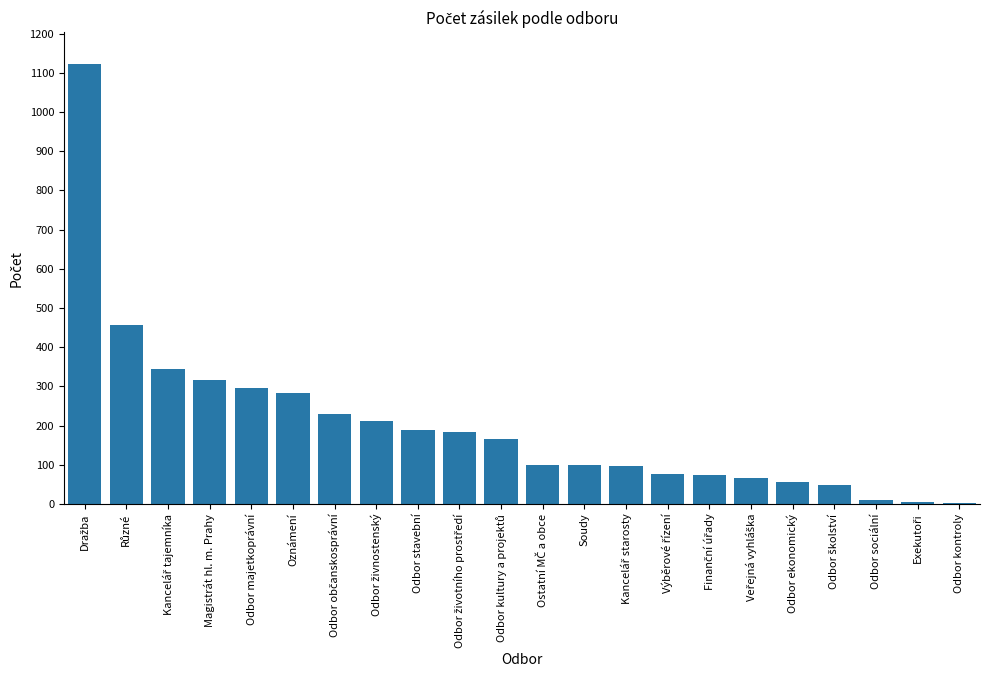

What is the sum of all values?

4427